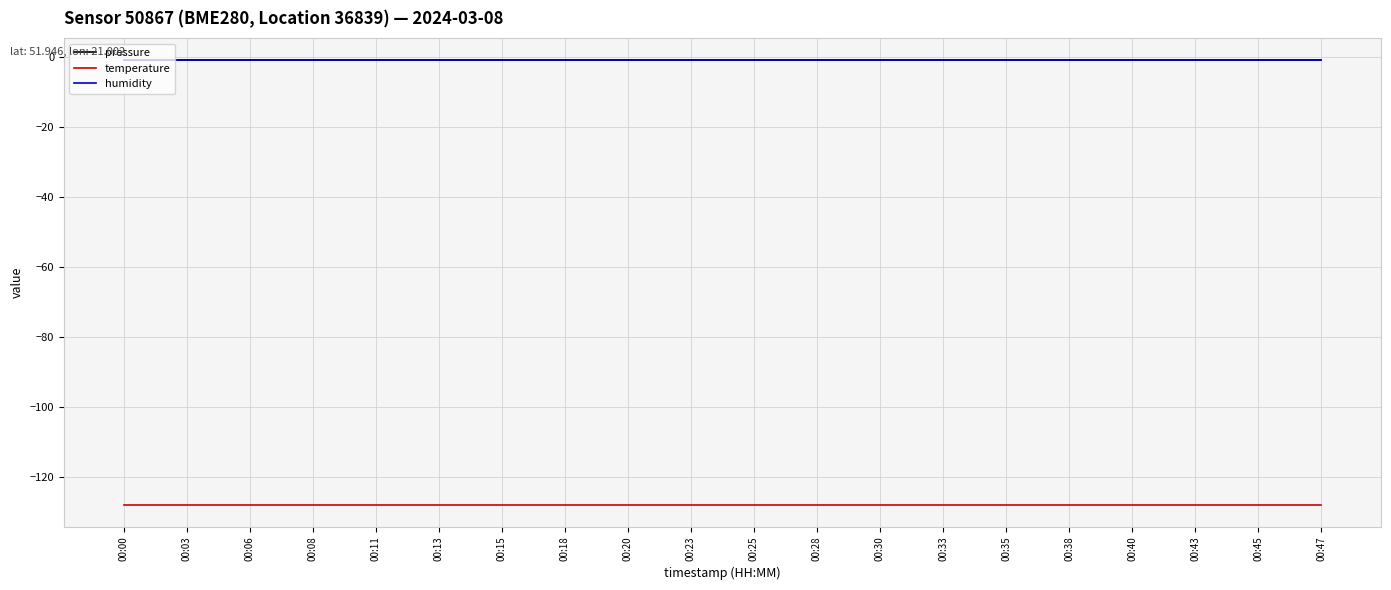

Reading left to right, what are all the values shown in this chart?

pressure: 00:00=-1	00:03=-1	00:06=-1	00:08=-1	00:11=-1	00:13=-1	00:15=-1	00:18=-1	00:20=-1	00:23=-1	00:25=-1	00:28=-1	00:30=-1	00:33=-1	00:35=-1	00:38=-1	00:40=-1	00:43=-1	00:45=-1	00:47=-1
temperature: 00:00=-128	00:03=-128	00:06=-128	00:08=-128	00:11=-128	00:13=-128	00:15=-128	00:18=-128	00:20=-128	00:23=-128	00:25=-128	00:28=-128	00:30=-128	00:33=-128	00:35=-128	00:38=-128	00:40=-128	00:43=-128	00:45=-128	00:47=-128
humidity: 00:00=-1	00:03=-1	00:06=-1	00:08=-1	00:11=-1	00:13=-1	00:15=-1	00:18=-1	00:20=-1	00:23=-1	00:25=-1	00:28=-1	00:30=-1	00:33=-1	00:35=-1	00:38=-1	00:40=-1	00:43=-1	00:45=-1	00:47=-1